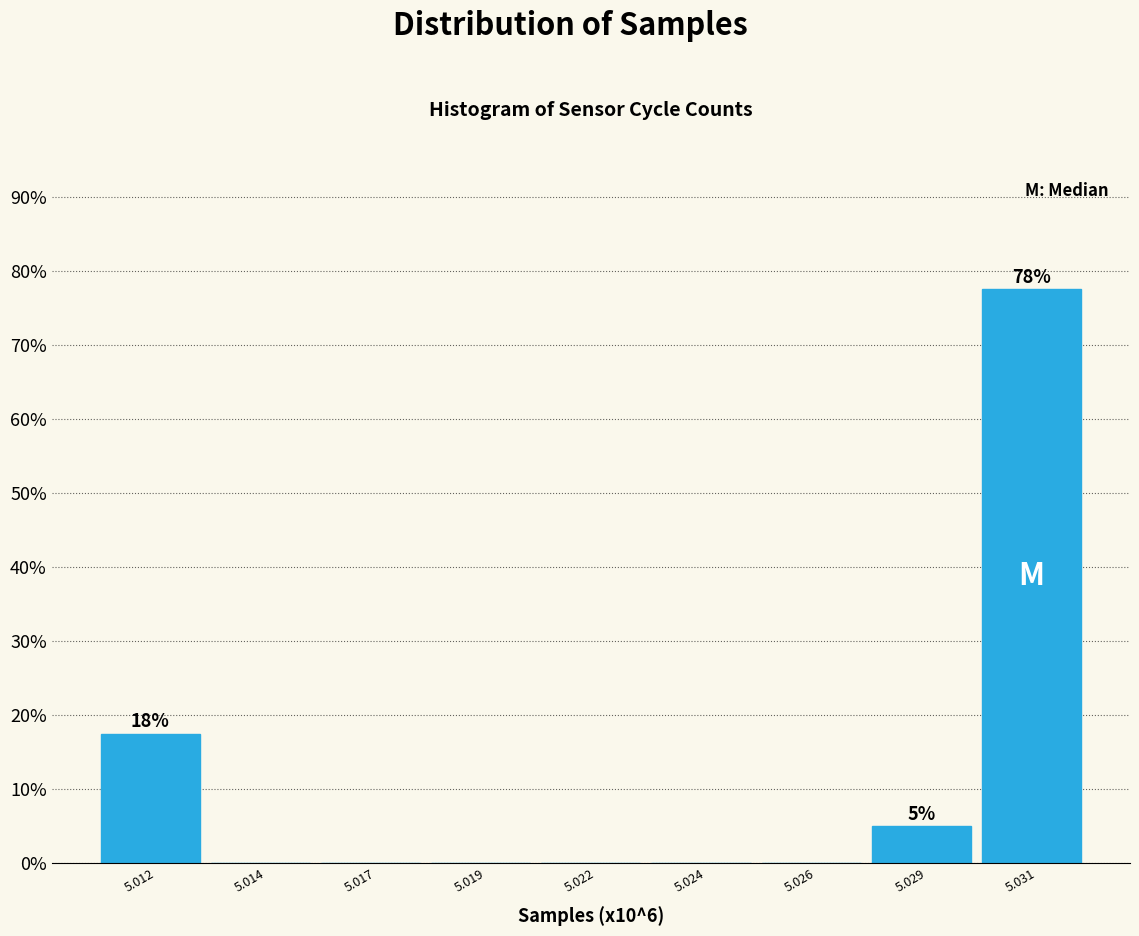

Reading left to right, what are all the values shown in this chart?

5.012=17.5	5.014=0.0	5.017=0.0	5.019=0.0	5.022=0.0	5.024=0.0	5.026=0.0	5.029=5.0	5.031=77.5